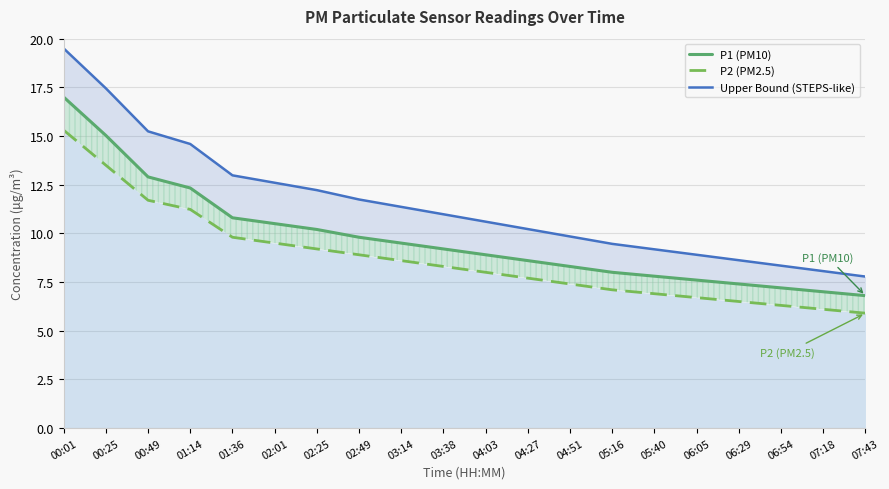

True or false: P1 (PM10) and Upper Bound (STEPS-like) cross at least once.

False